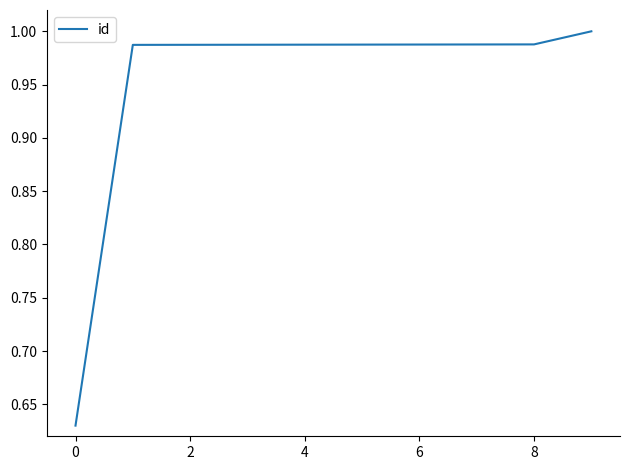

What is the difference between the maximum and minimum values?

0.4